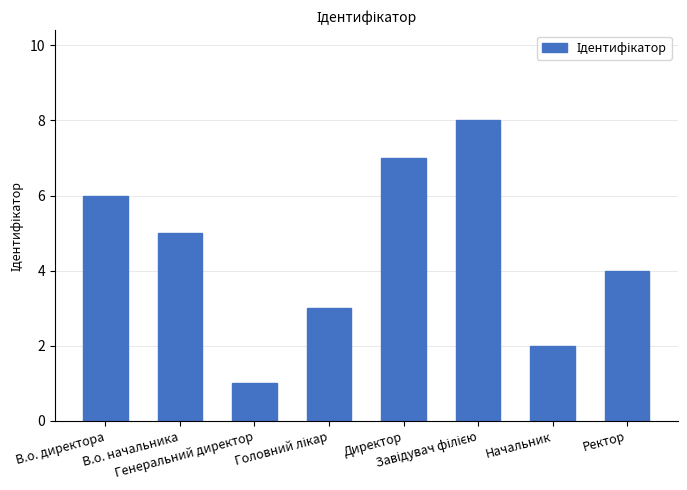

What is the maximum value shown in the chart?

8